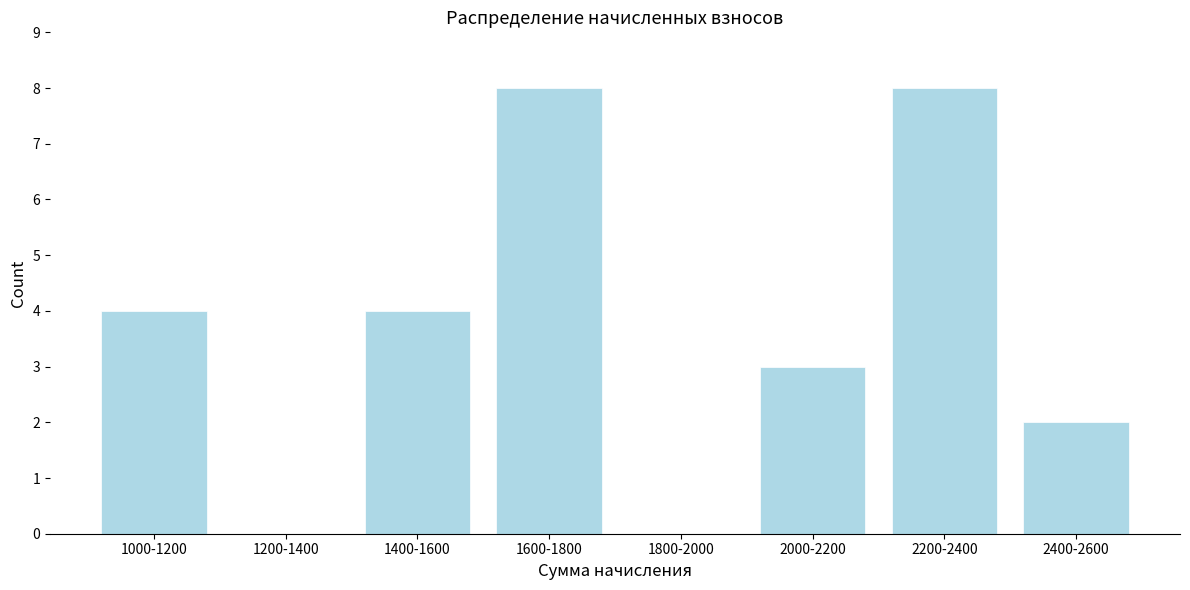

Reading left to right, extract all data points from this chart.

1000-1200=4	1200-1400=0	1400-1600=4	1600-1800=8	1800-2000=0	2000-2200=3	2200-2400=8	2400-2600=2